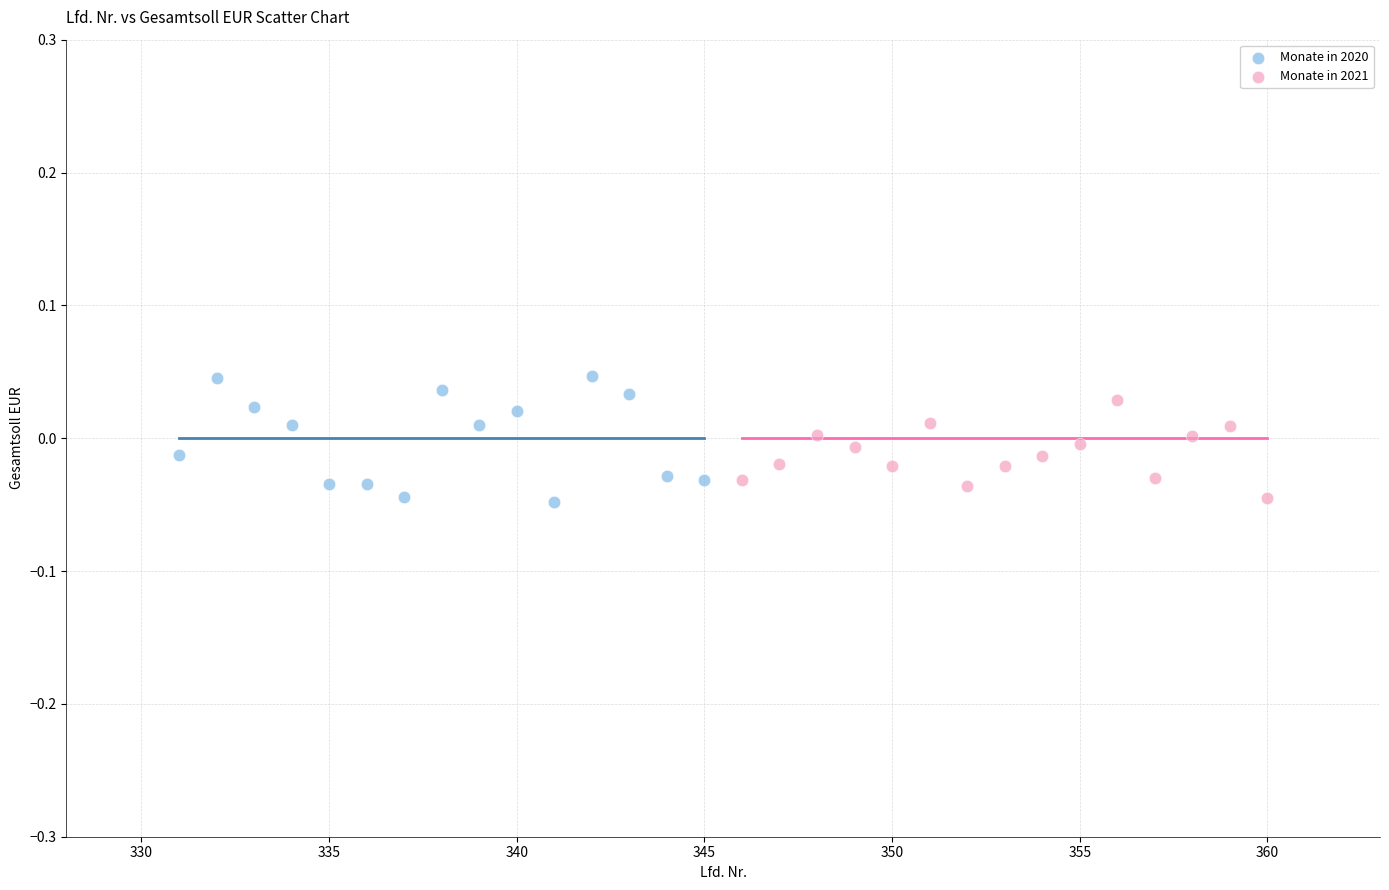

Which series has the largest Y range (max minus min)?

Monate in 2020